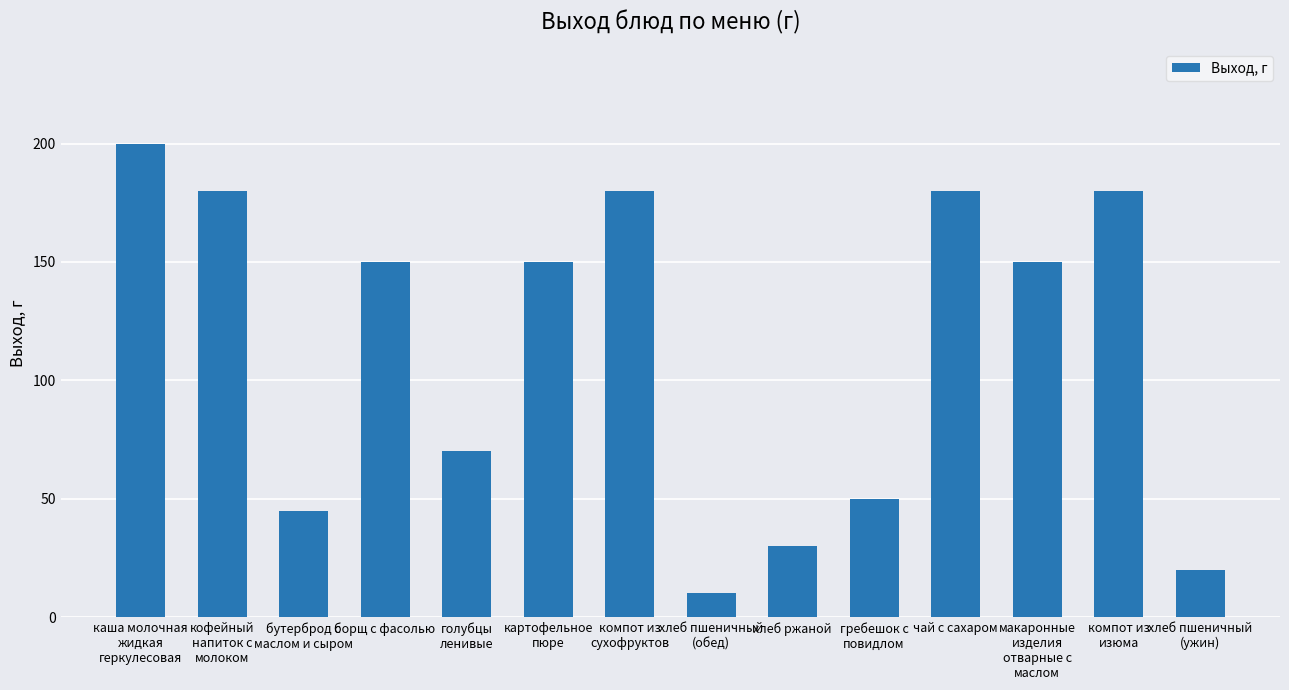

What is the average value?

114